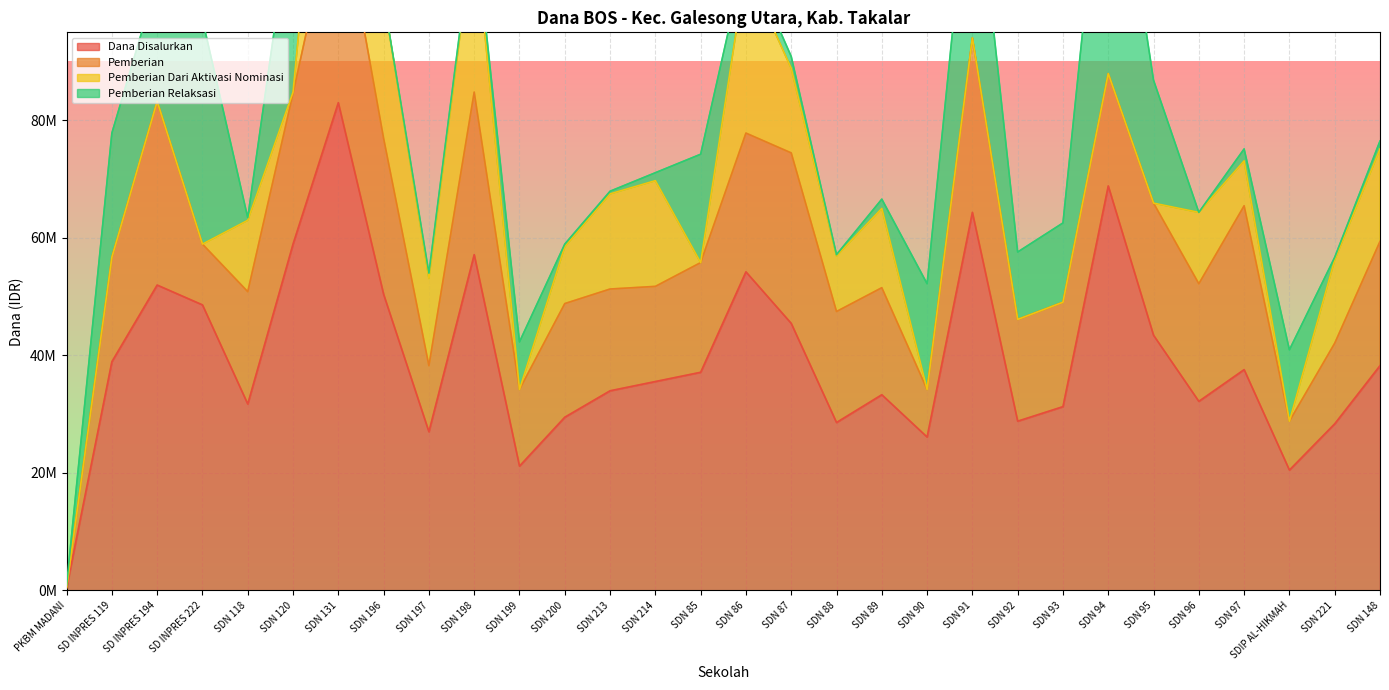

At which category does the chart reach its minimum across all series?

PKBM MADANI